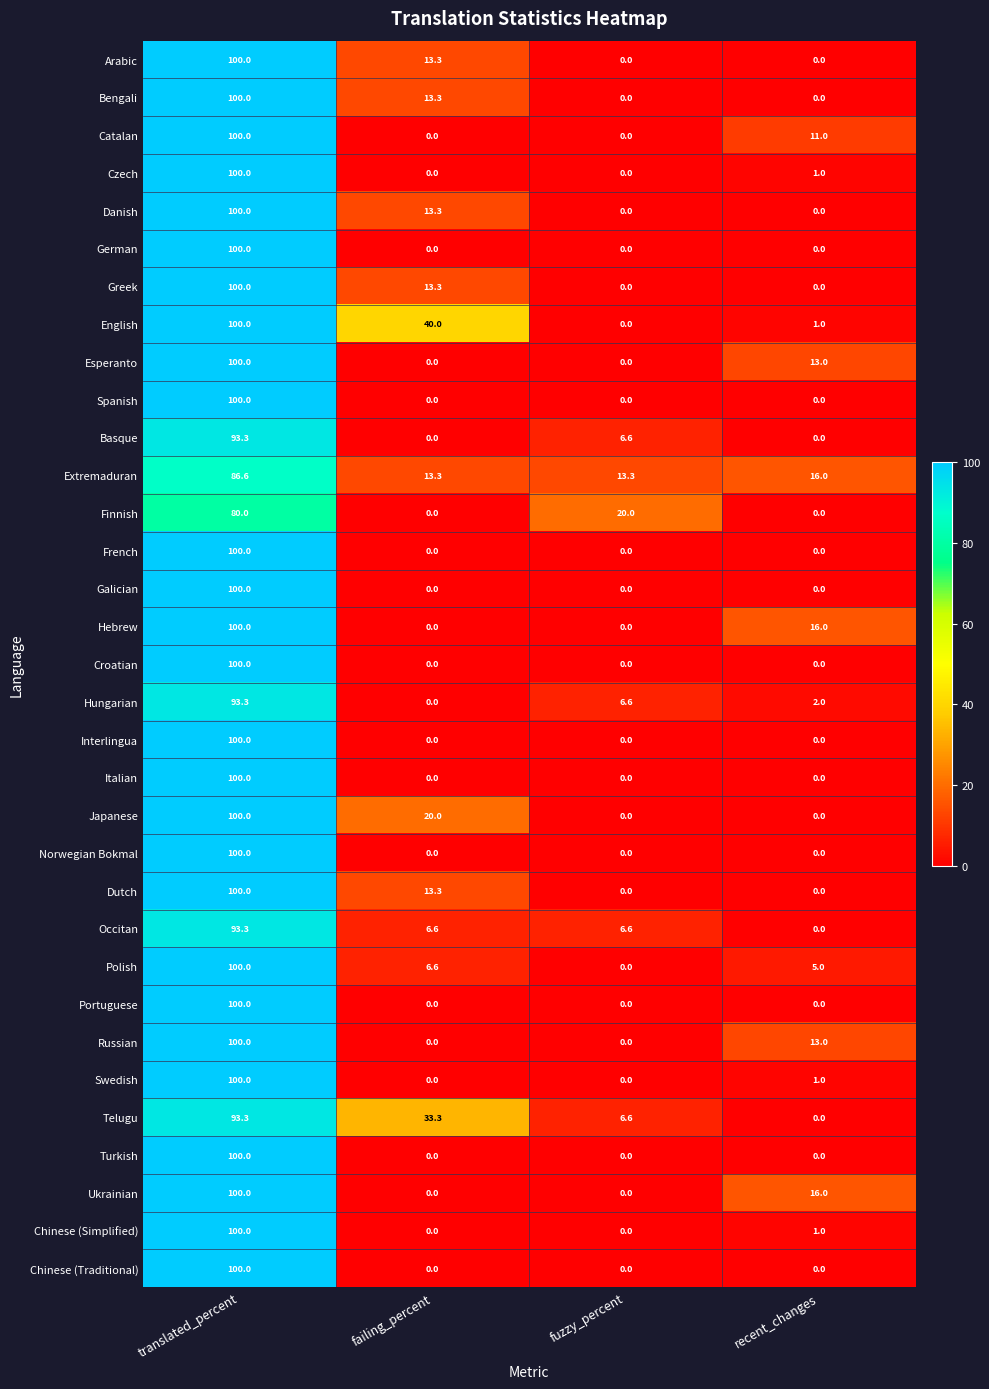

Rank the categories by Polish value from highest to lowest.

translated_percent, failing_percent, recent_changes, fuzzy_percent